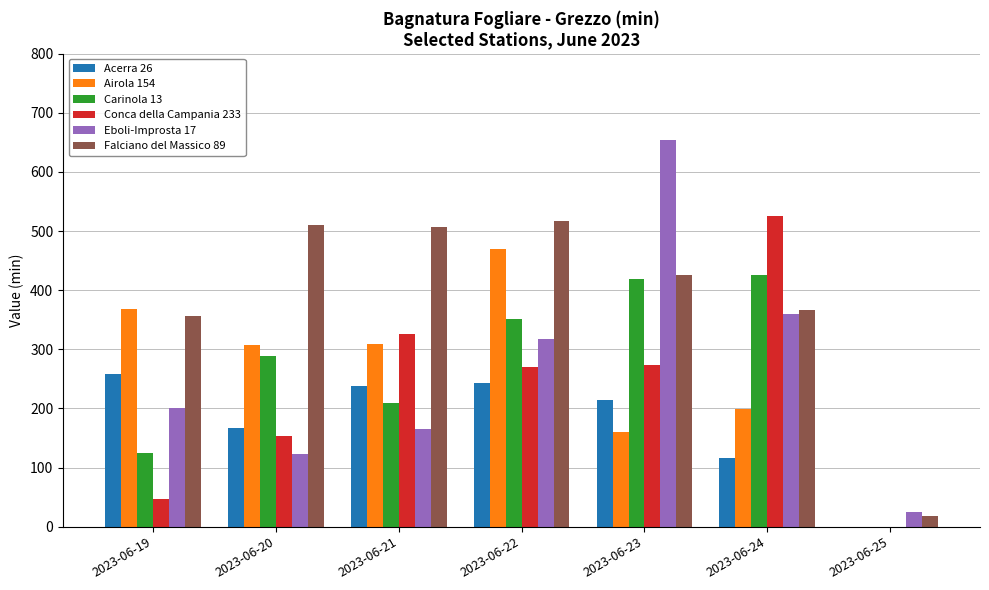

Is the value of Falciano del Massico 89 at 2023-06-24 greater than the value of Airola 154 at 2023-06-25?

Yes